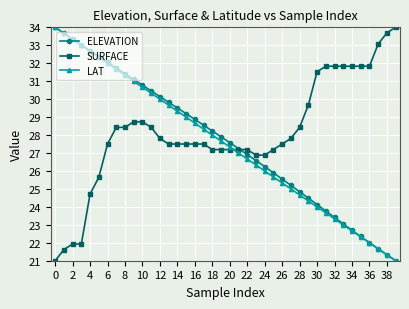

What is the sum of all SURFACE values?

1126.0